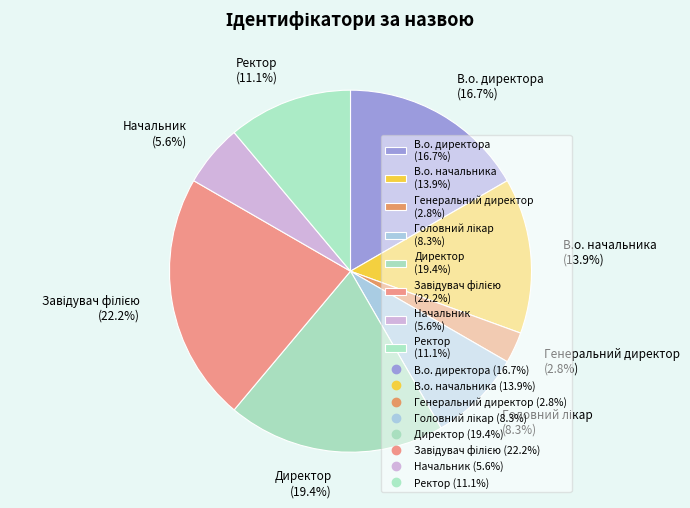

Does any single category account for the majority?

No